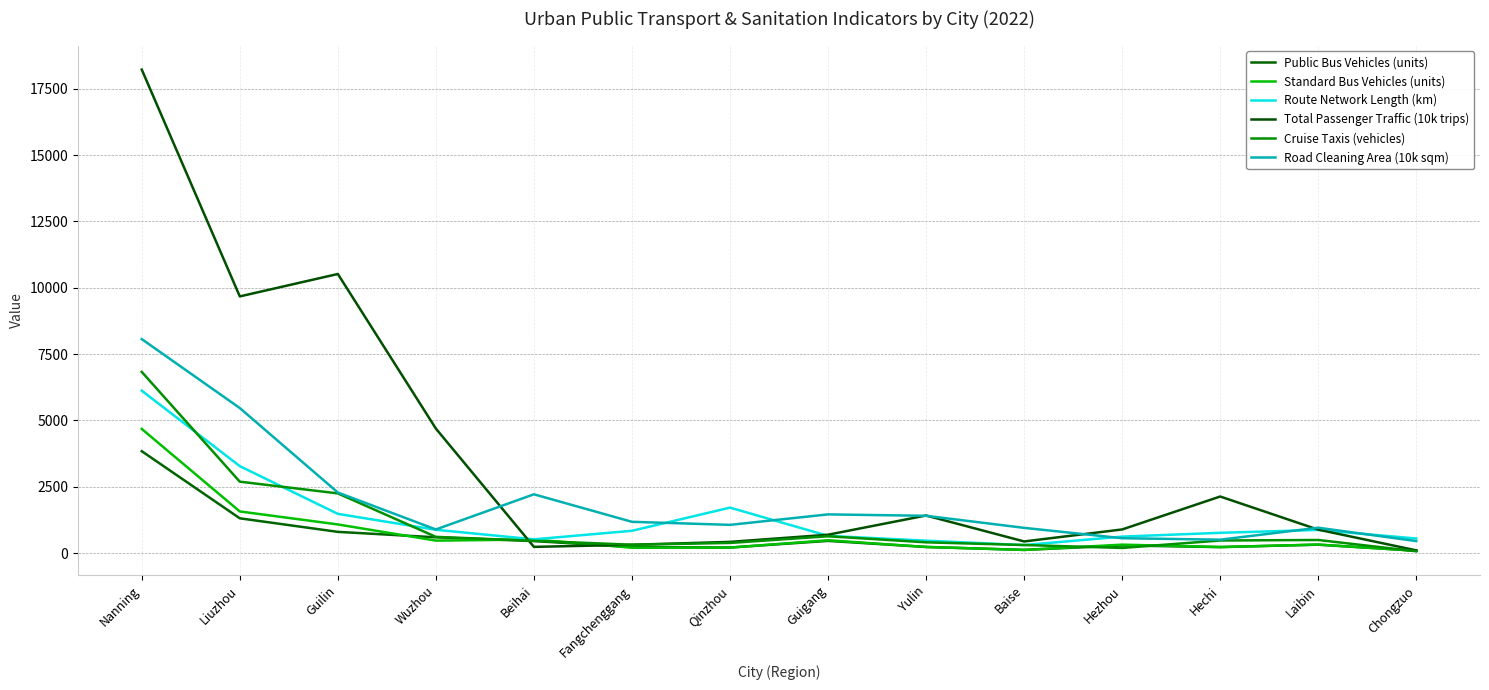

Is the value of Cruise Taxis (vehicles) at Beihai greater than the value of Total Passenger Traffic (10k trips) at Guigang?

No